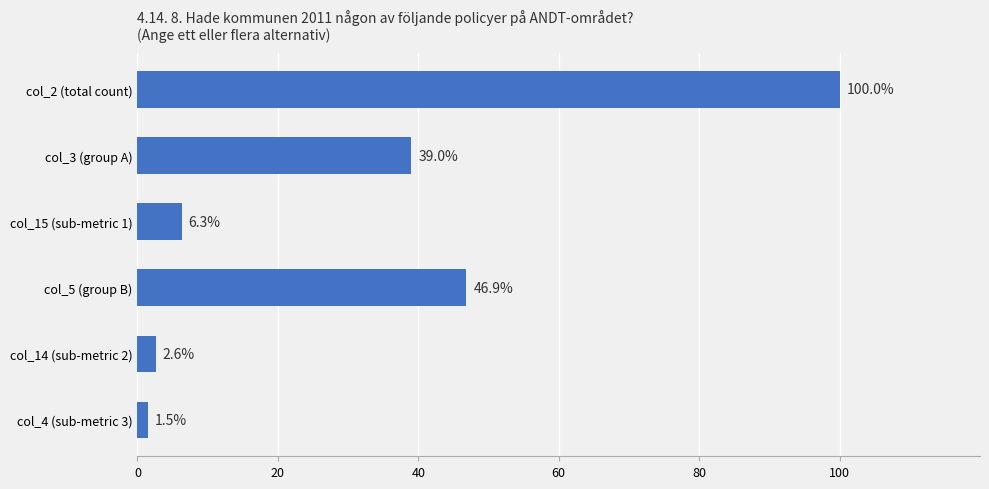

Are the bars horizontal?

Yes